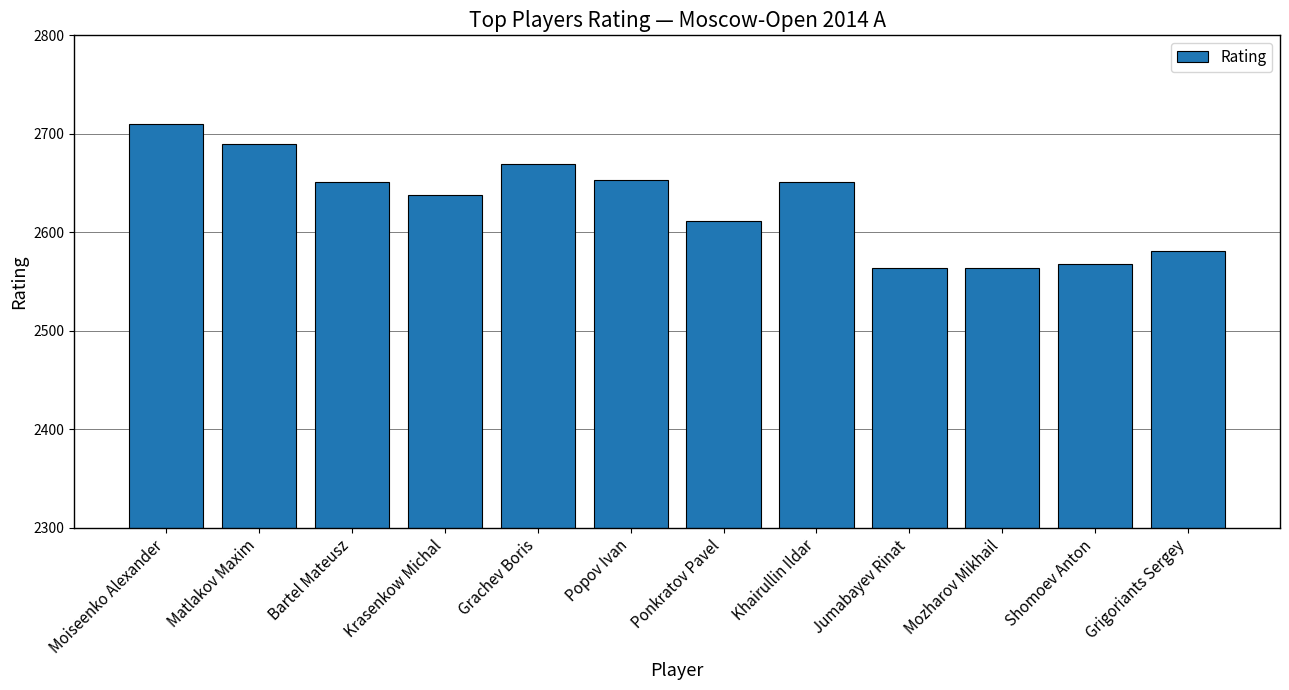

How many categories are shown in the chart?

12